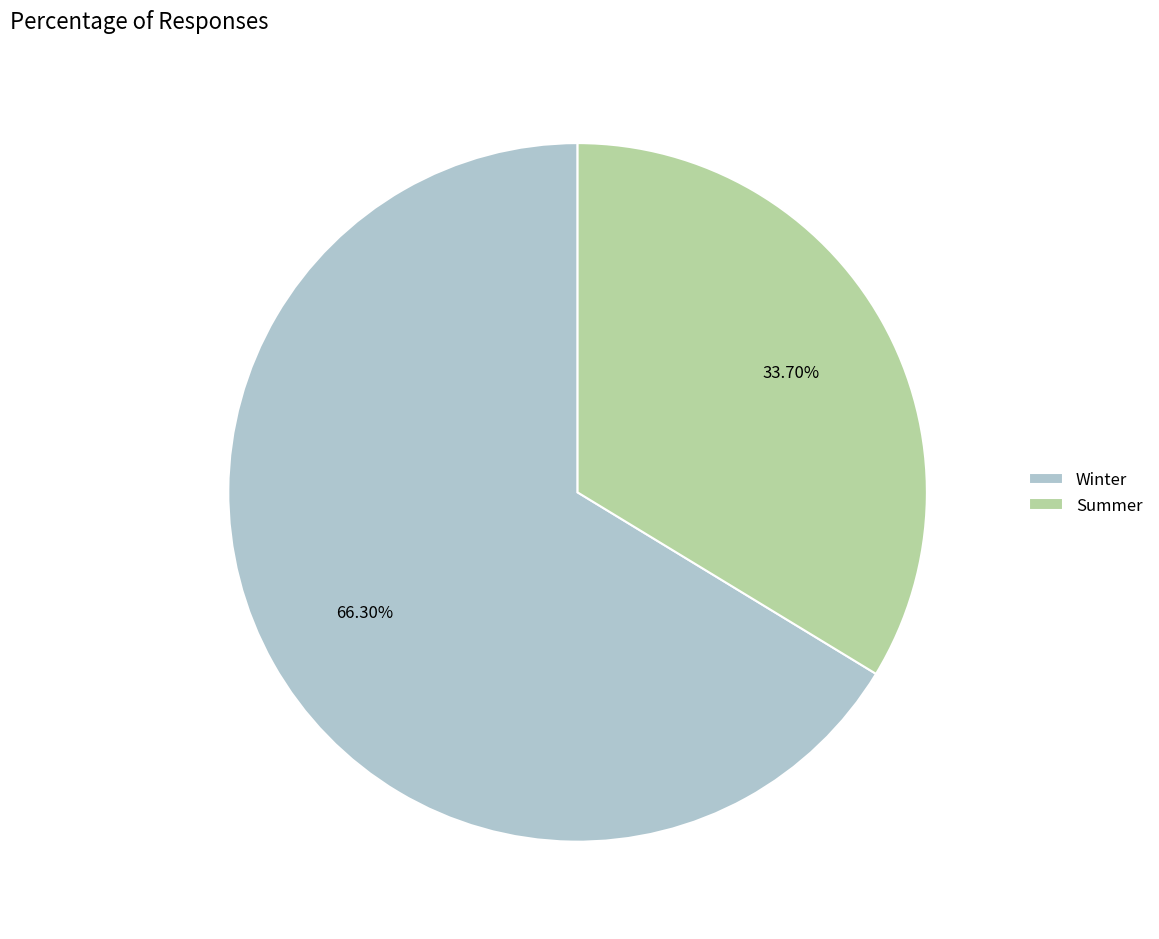

To the nearest percent, what is the average slice percentage?

50%